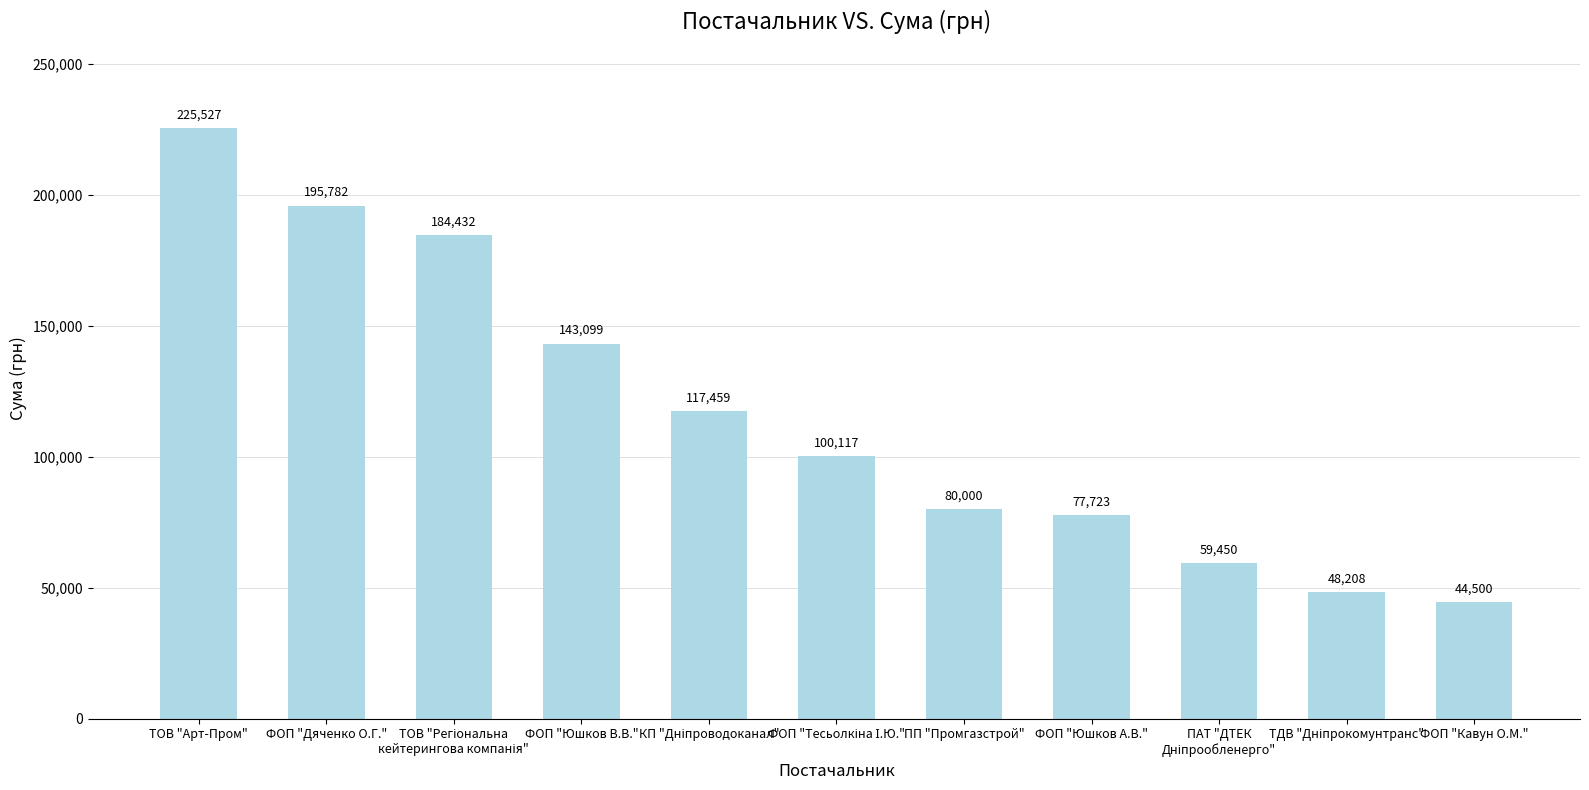

What is the smallest value displayed?

44500.0